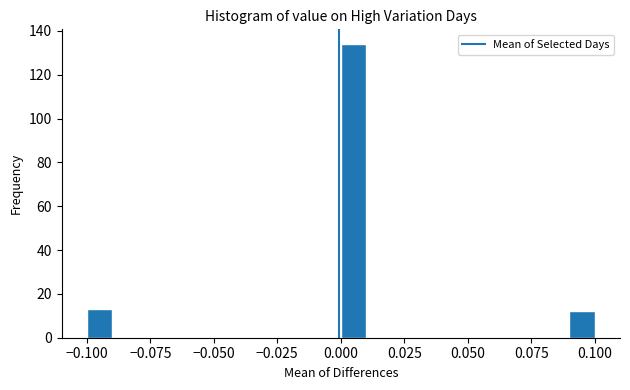

Read against the x-axis, roughly where is the centre of the tallest bar?

0.005